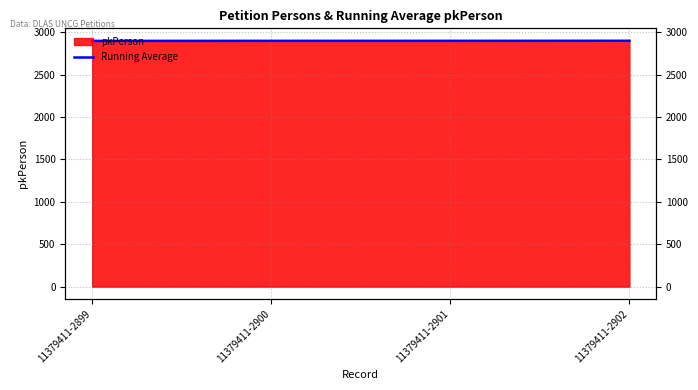

What is the ratio of the value at 11379411-2902 to the value at 11379411-2899?

1.0